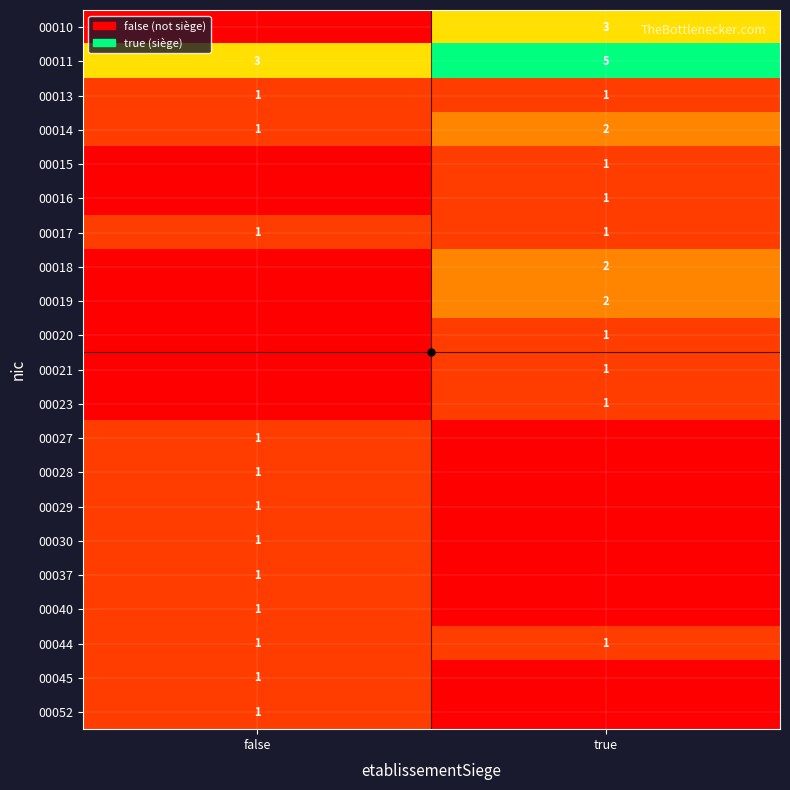

Is the value of 00017 at true greater than the value of 00014 at true?

No